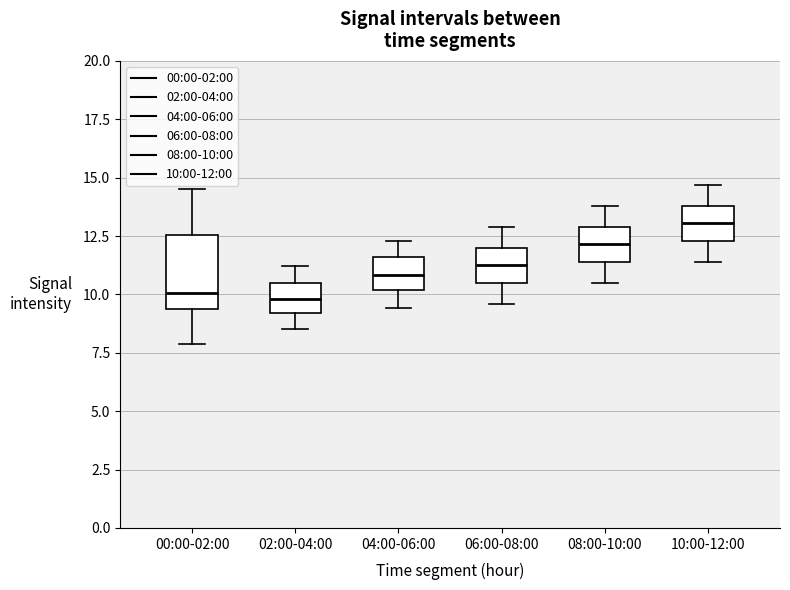

Which box is the tallest, from its lower edge to its upper edge?

00:00-02:00